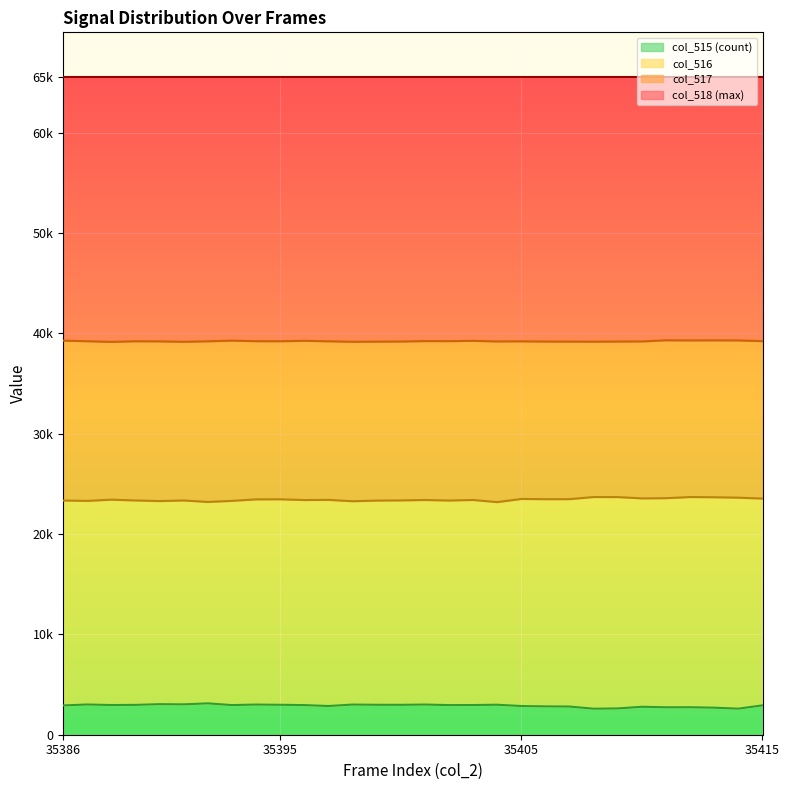

Count the number of categories in the chart.

30